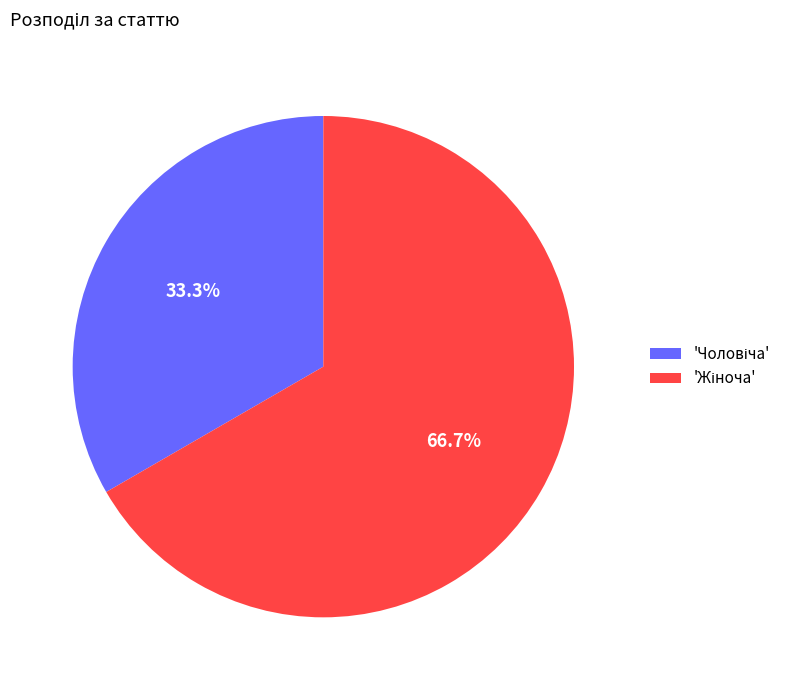

Is there any slice that represents more than half of the pie?

Yes